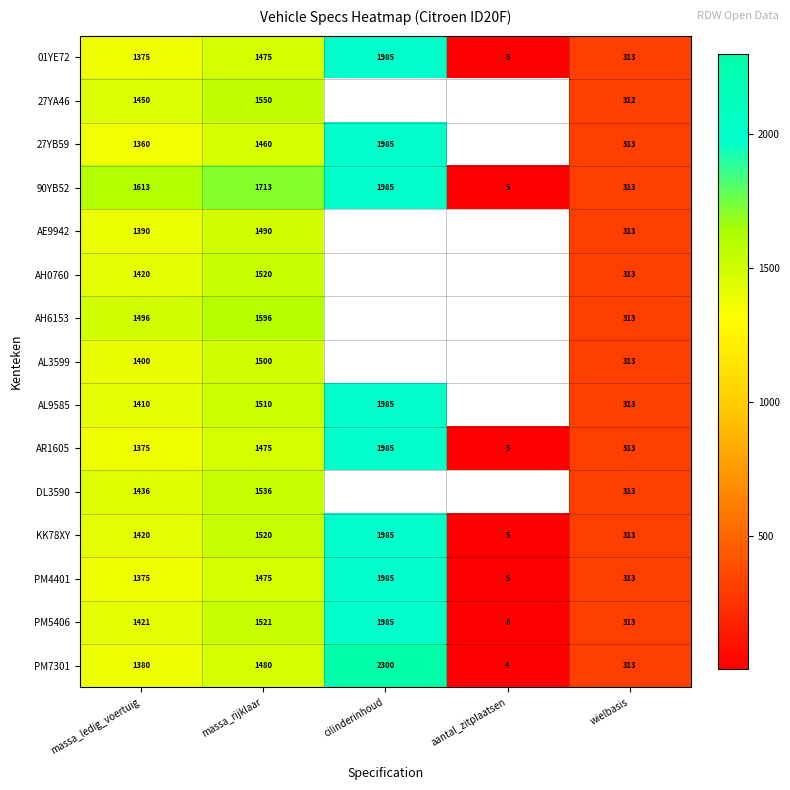

True or false: KK78XY has a value of 549.5 at wielbasis.

False